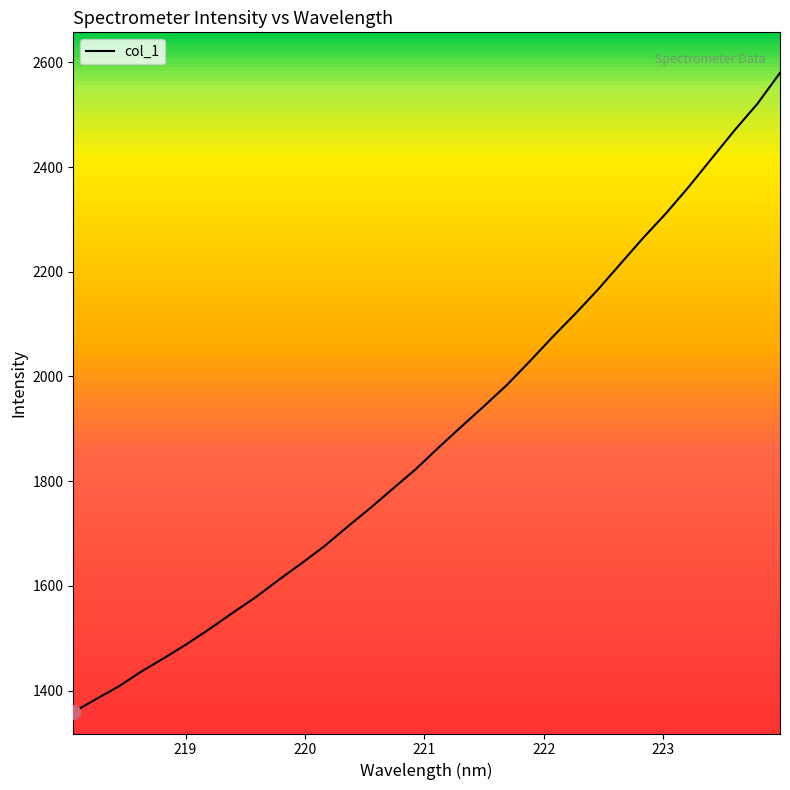

What is the smallest value displayed?

1358.9